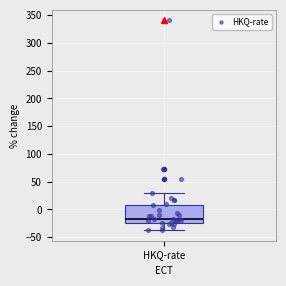

Read this box plot against the y-axis: the position of the median line, the range covered by the box, and the ends of both whiskers. The values are not printed on the chart, so give them approximately, as read against the axis.

median -15, box -25 to 10, whiskers -40 to 30